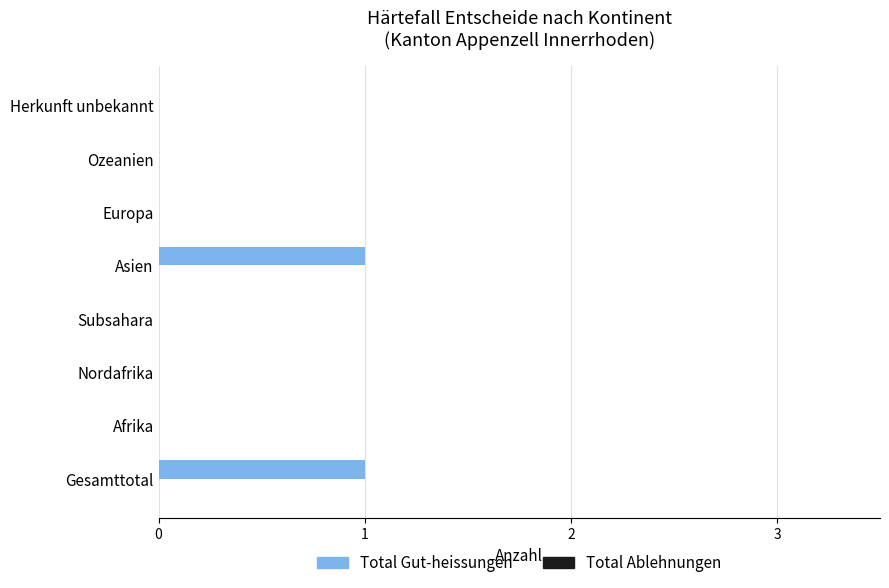

True or false: the data shows 1 at Asien.

True